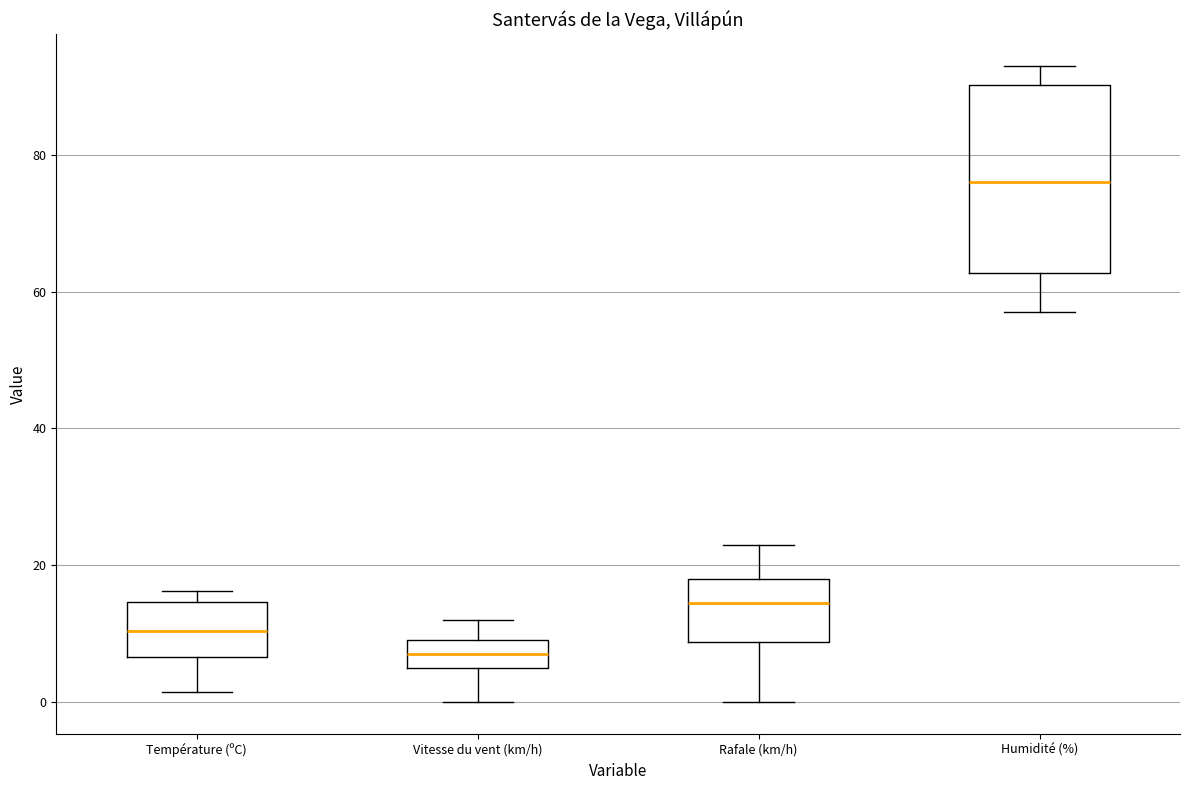

Comparing the boxes themselves (not the whiskers), which one is the tallest?

Humidité (%)